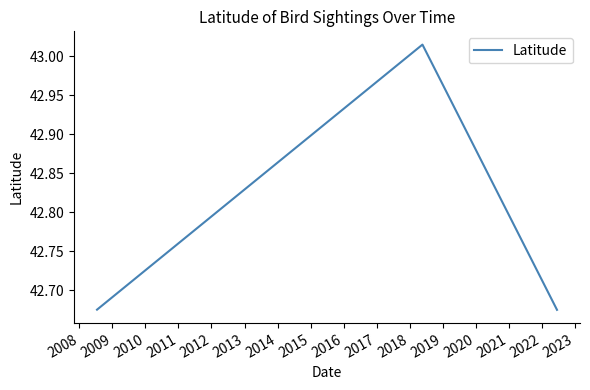

How many points are higher than both their immediate neighbors (excluding endpoints)?

1